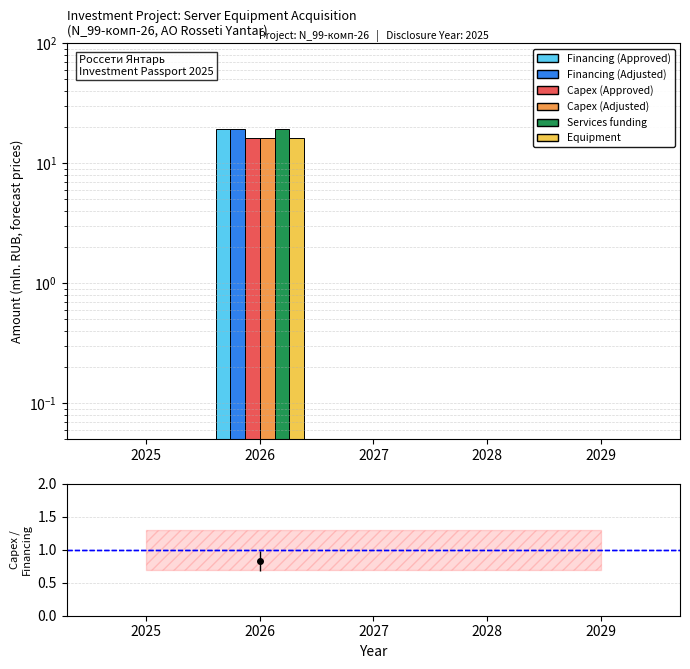

Reading left to right, transcribe all the data shown in this chart.

Financing (Approved): 2025=0.0	2026=19.4	2027=0.0	2028=0.0	2029=0.0
Financing (Adjusted): 2025=0.0	2026=19.4	2027=0.0	2028=0.0	2029=0.0
Capex (Approved): 2025=0.0	2026=16.2	2027=0.0	2028=0.0	2029=0.0
Capex (Adjusted): 2025=0.0	2026=16.2	2027=0.0	2028=0.0	2029=0.0
Services funding: 2025=0.0	2026=19.4	2027=0.0	2028=0.0	2029=0.0
Equipment: 2025=0.0	2026=16.2	2027=0.0	2028=0.0	2029=0.0